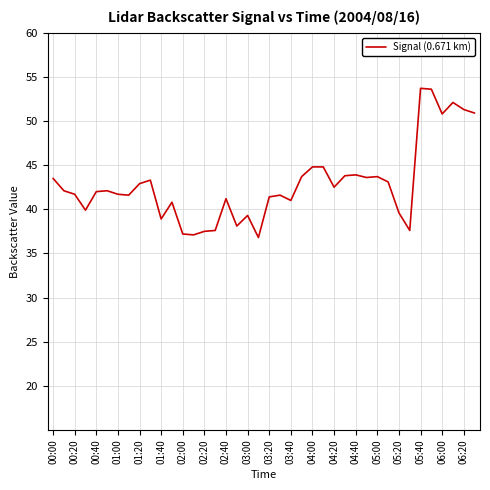

Count the number of categories in the chart.

40